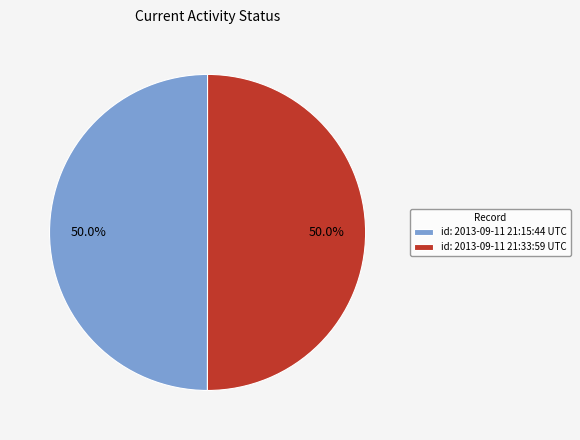

What is the ratio of the value at id: 2013-09-11 21:15:44 UTC to the value at id: 2013-09-11 21:33:59 UTC?

1.0